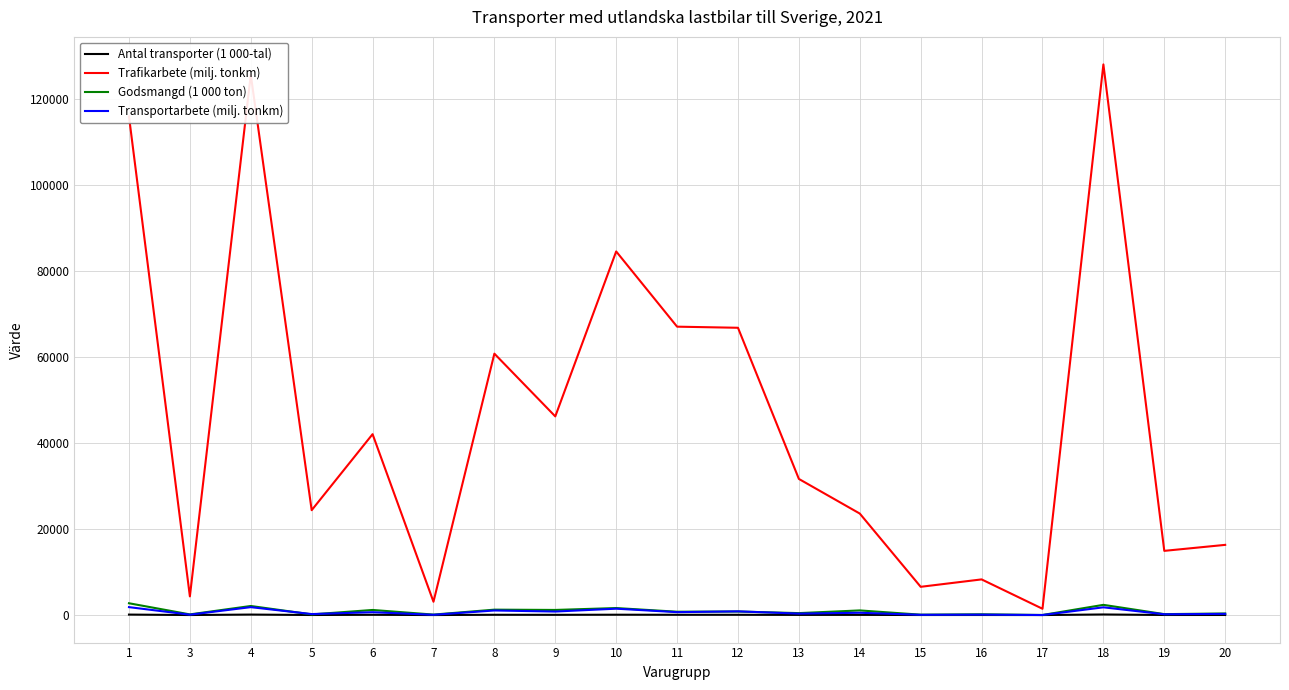

Where does the Trafikarbete (milj. tonkm) series first go above 31680?

1